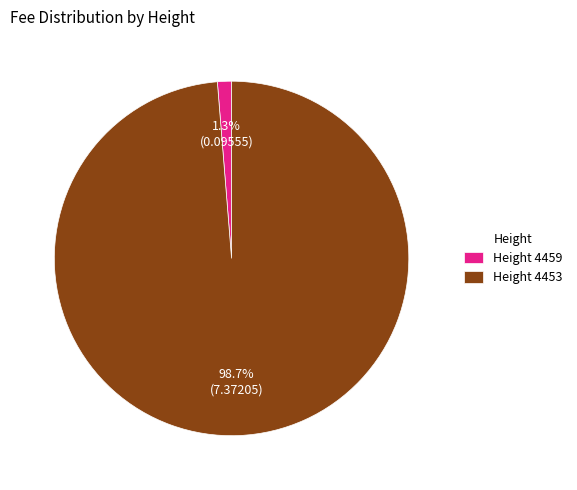

How many segments does this pie chart have?

2